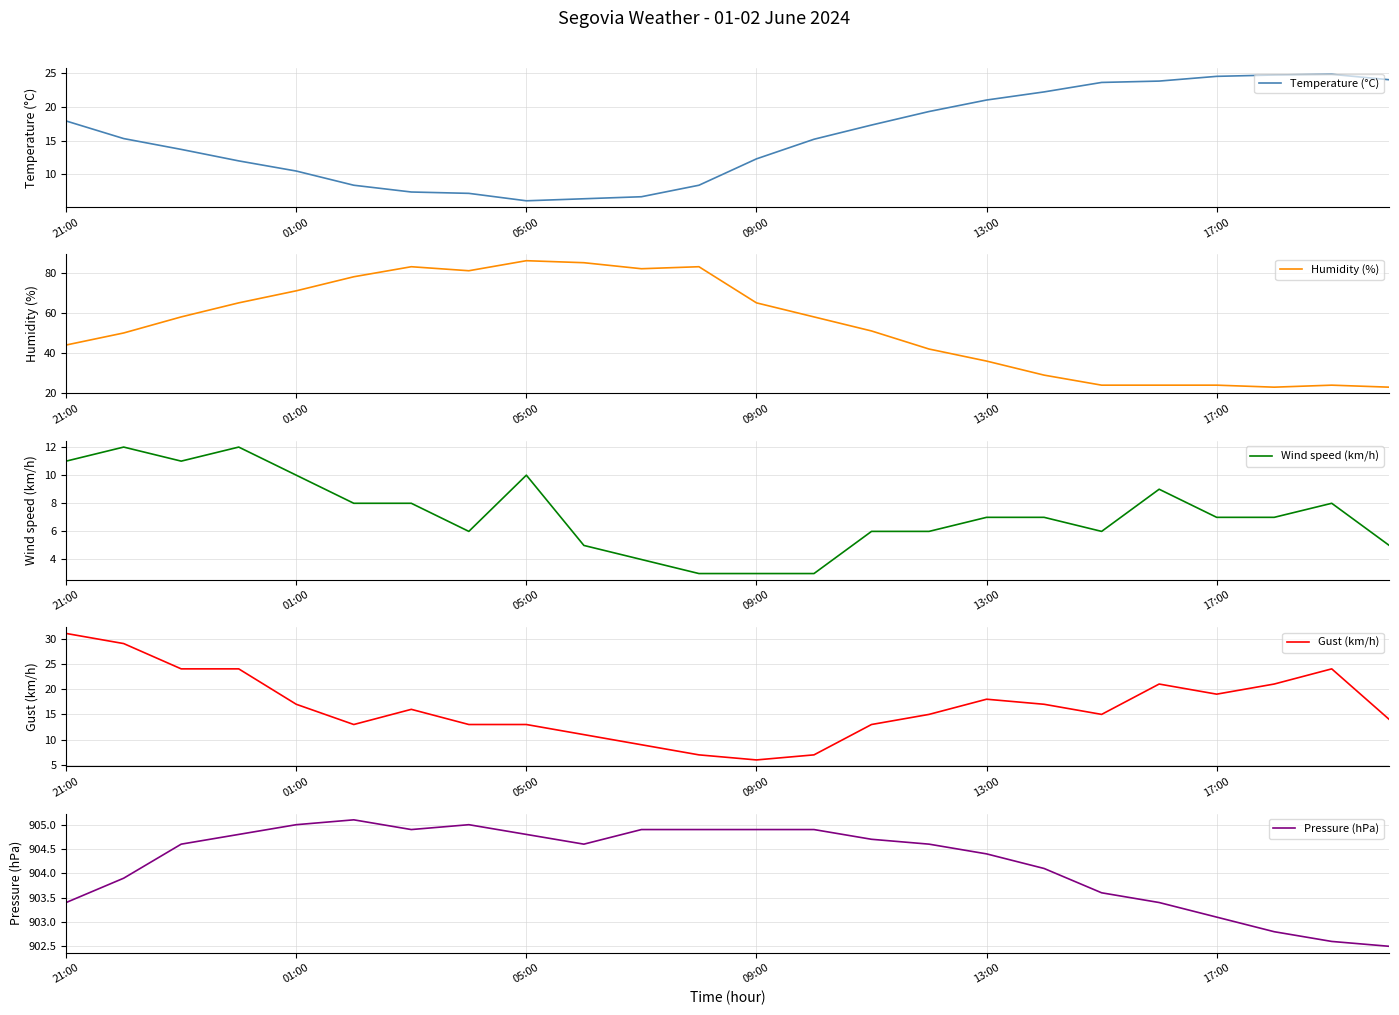

What is the difference between the maximum and minimum values in the Pressure (hPa) series?

2.6